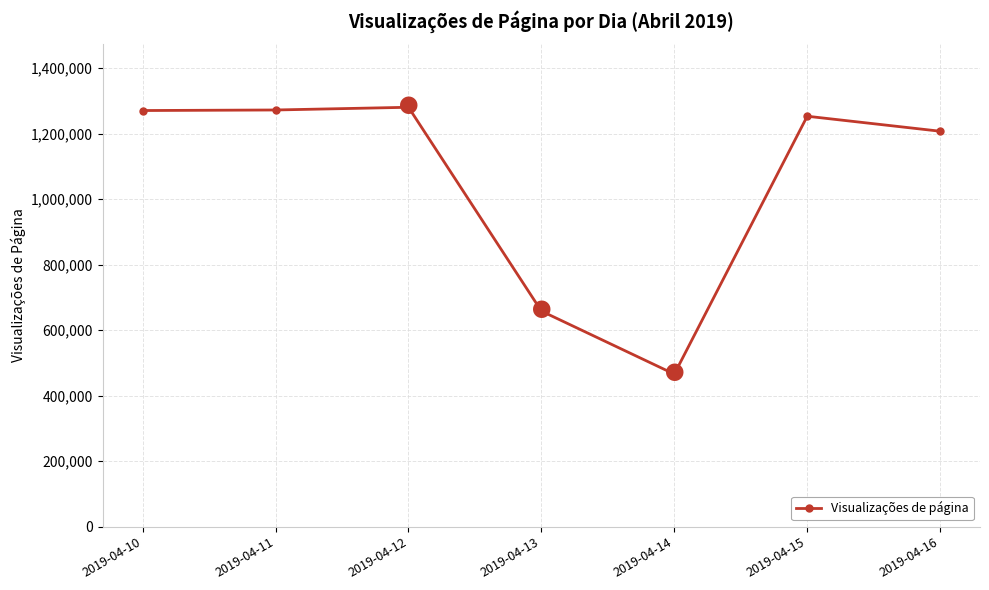

Between 2019-04-16 and 2019-04-12, which is larger?

2019-04-12